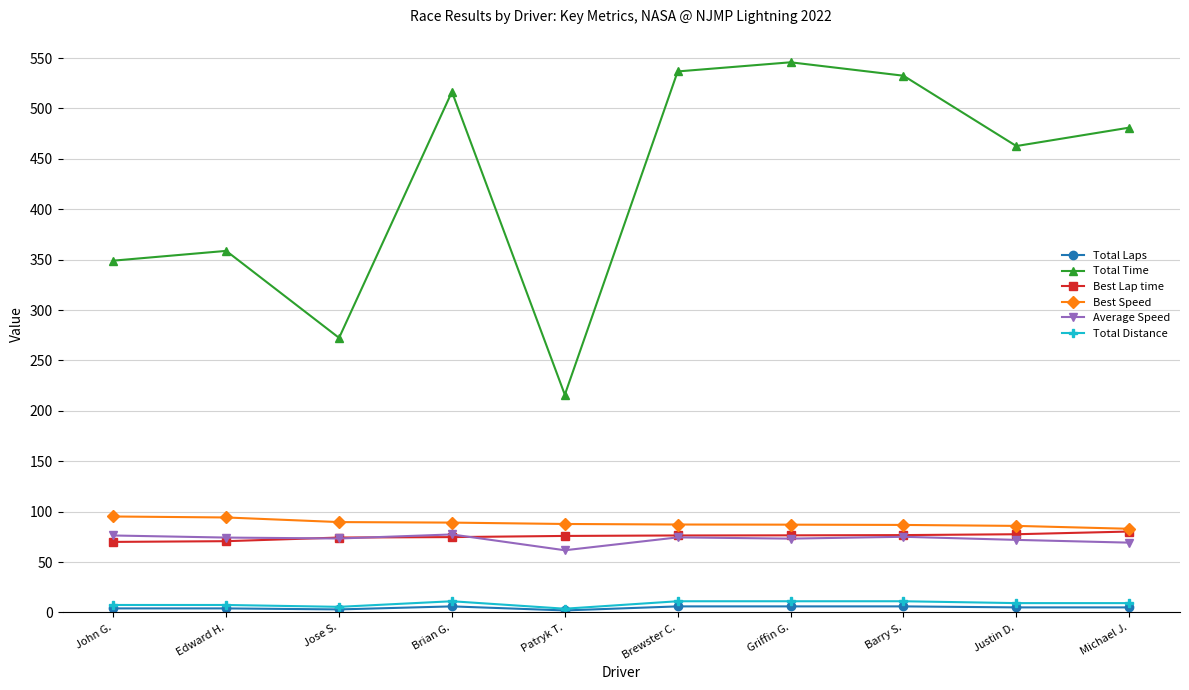

How many interior local valleys does the Total Time series have?

3